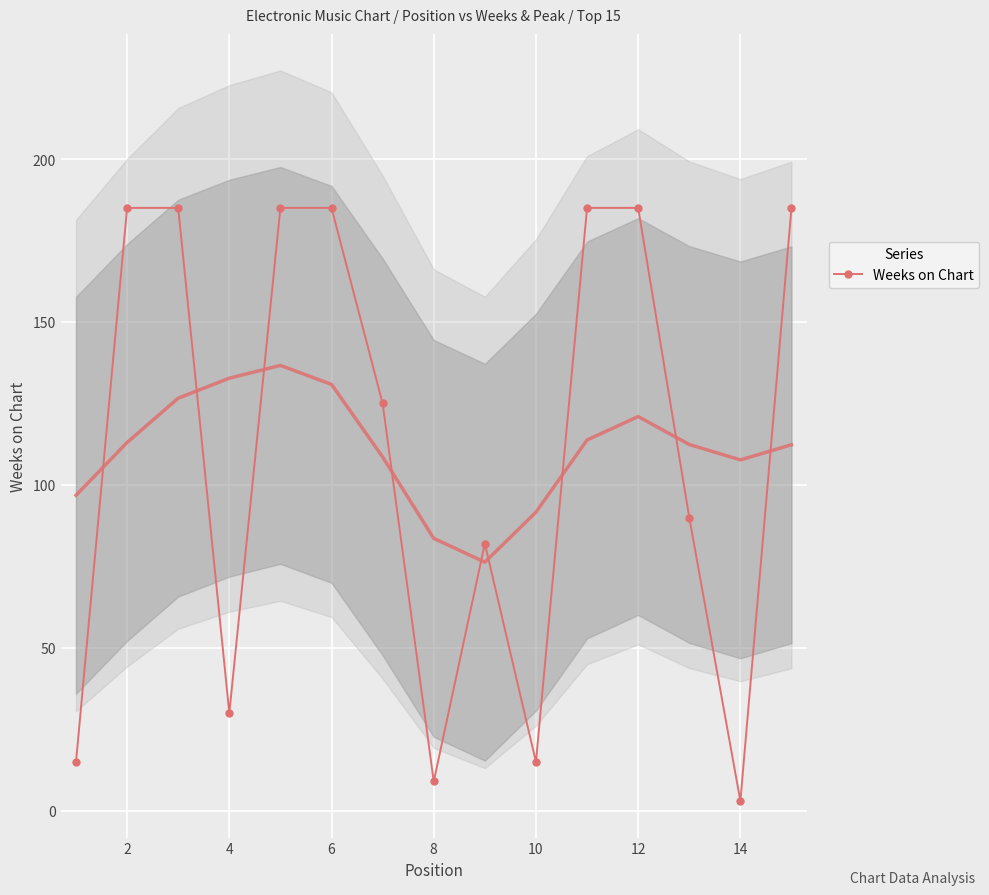

True or false: Weeks on Chart has more than 0 interior local peaks.

True